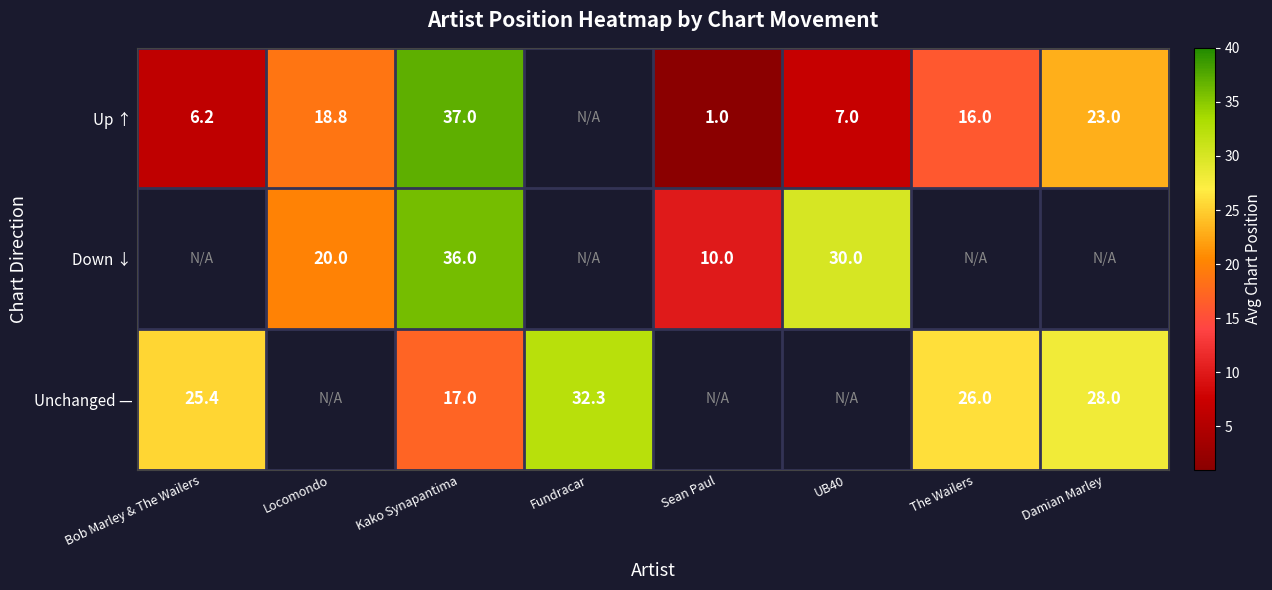

What is the difference between the highest and lowest values at Kako Synapantima?

20.0